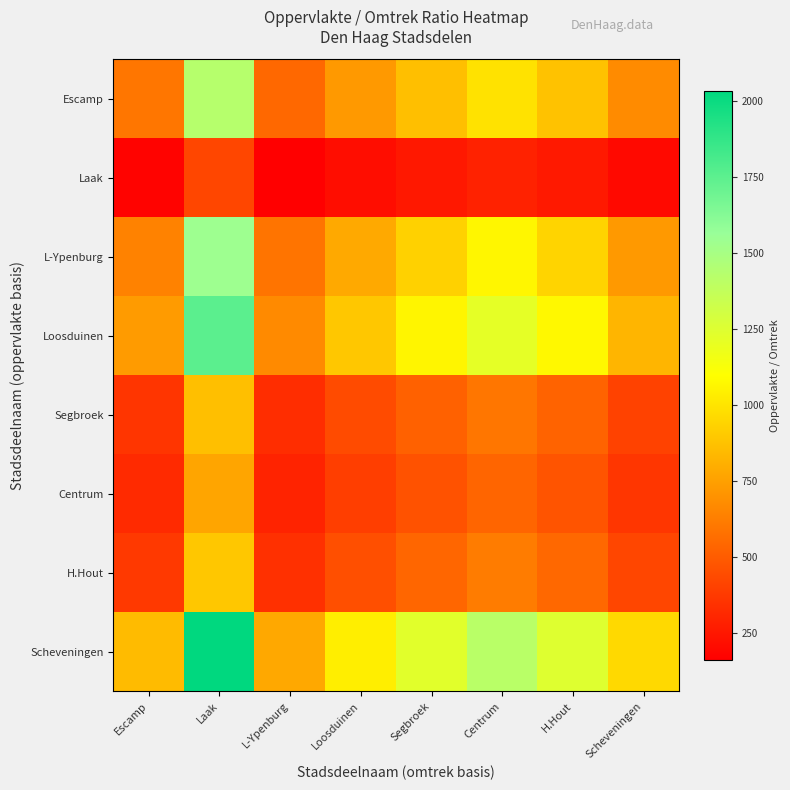

Reading right to left, what are all the values shown in this chart?

Escamp: Scheveningen=675.6	H.Hout=876.5	Centrum=992.8	Segbroek=866.0	Loosduinen=728.1	L-Ypenburg=548.1	Laak=1429.2	Escamp=598.1
Laak: Scheveningen=199.4	H.Hout=258.7	Centrum=293.0	Segbroek=255.6	Loosduinen=214.9	L-Ypenburg=161.8	Laak=421.9	Escamp=176.5
L-Ypenburg: Scheveningen=727.6	H.Hout=944.0	Centrum=1069.2	Segbroek=932.7	Loosduinen=784.2	L-Ypenburg=590.3	Laak=1539.3	Escamp=644.2
Loosduinen: Scheveningen=829.7	H.Hout=1076.3	Centrum=1219.2	Segbroek=1063.5	Loosduinen=894.1	L-Ypenburg=673.1	Laak=1755.1	Escamp=734.5
Segbroek: Scheveningen=408.8	H.Hout=530.3	Centrum=600.7	Segbroek=523.9	Loosduinen=440.5	L-Ypenburg=331.6	Laak=864.7	Escamp=361.9
Centrum: Scheveningen=364.6	H.Hout=473.0	Centrum=535.8	Segbroek=467.4	Loosduinen=392.9	L-Ypenburg=295.8	Laak=771.3	Escamp=322.8
H.Hout: Scheveningen=422.9	H.Hout=548.7	Centrum=621.5	Segbroek=542.1	Loosduinen=455.8	L-Ypenburg=343.1	Laak=894.7	Escamp=374.4
Scheveningen: Scheveningen=962.3	H.Hout=1248.4	Centrum=1414.1	Segbroek=1233.5	Loosduinen=1037.1	L-Ypenburg=780.7	Laak=2035.7	Escamp=851.9